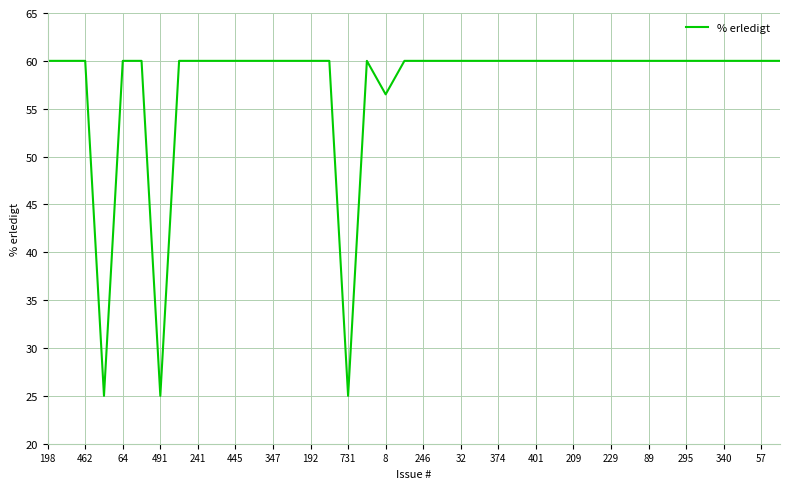

What is the greatest value displayed?

60.0